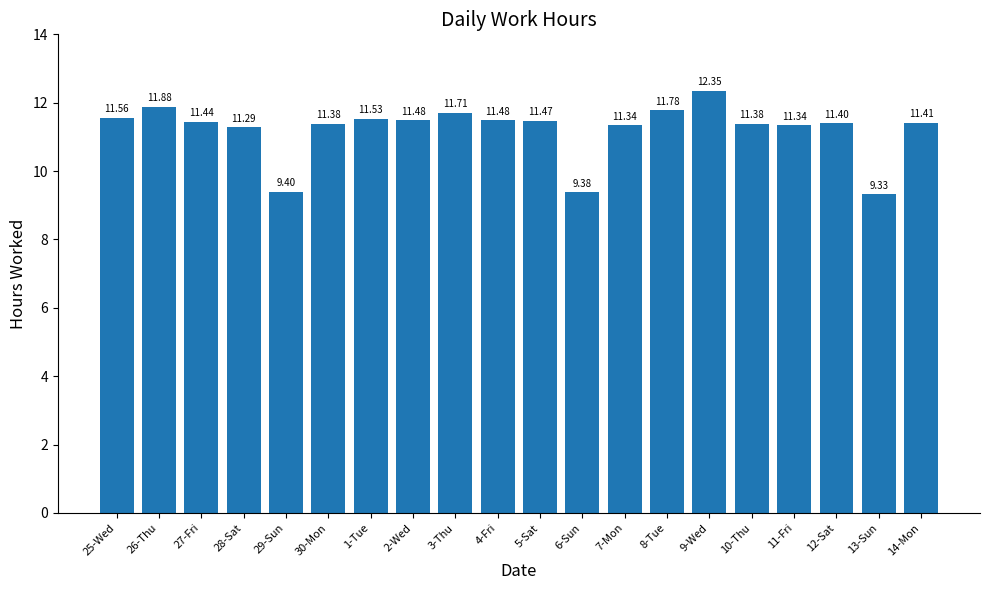

At which label is the value closest to 10?

29-Sun